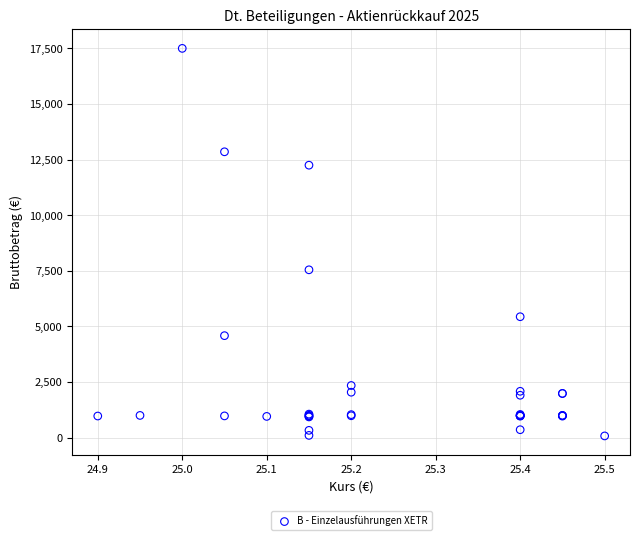

What Y value in the scatter plot is closest to 8788?

7545.0